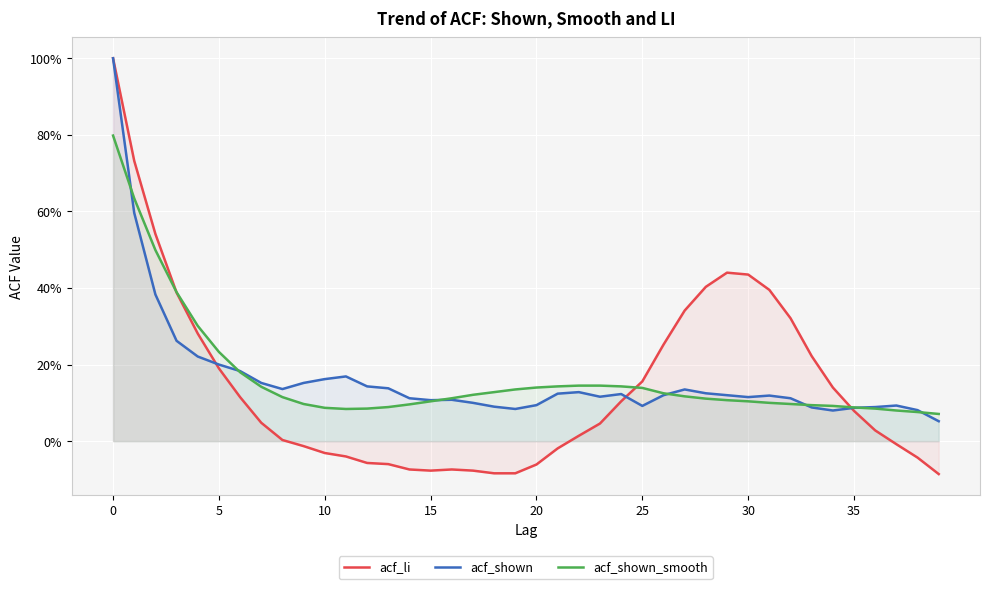

How many times do acf_li and acf_shown cross each other?

3